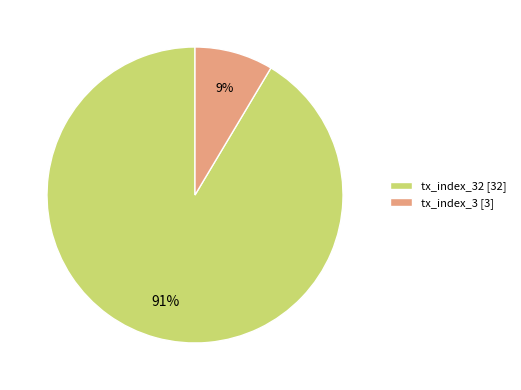

Is it true that tx_index_32 [32] is 91% of the pie?

True